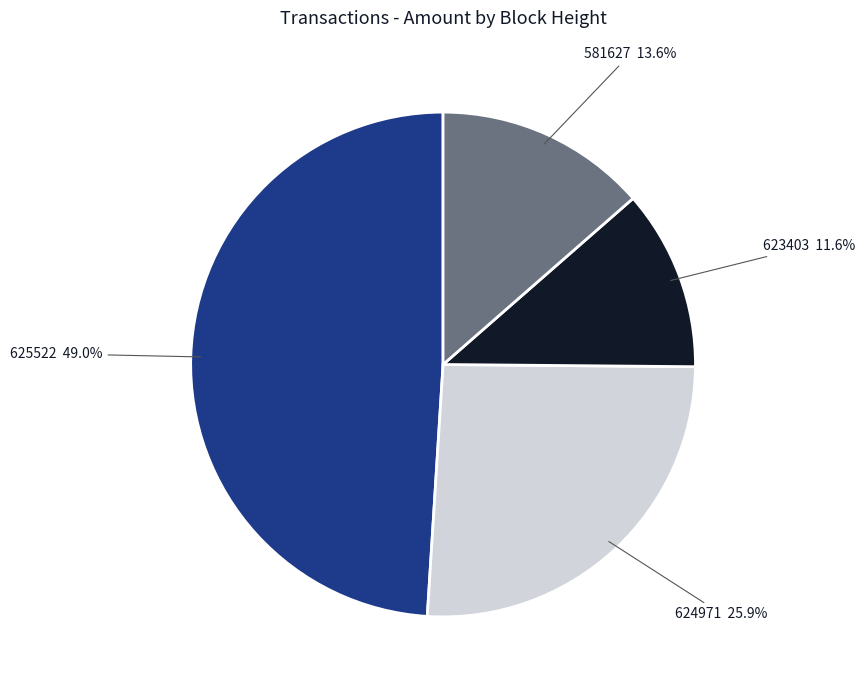

What percentage is the 625522 slice, to the nearest percent?

49%